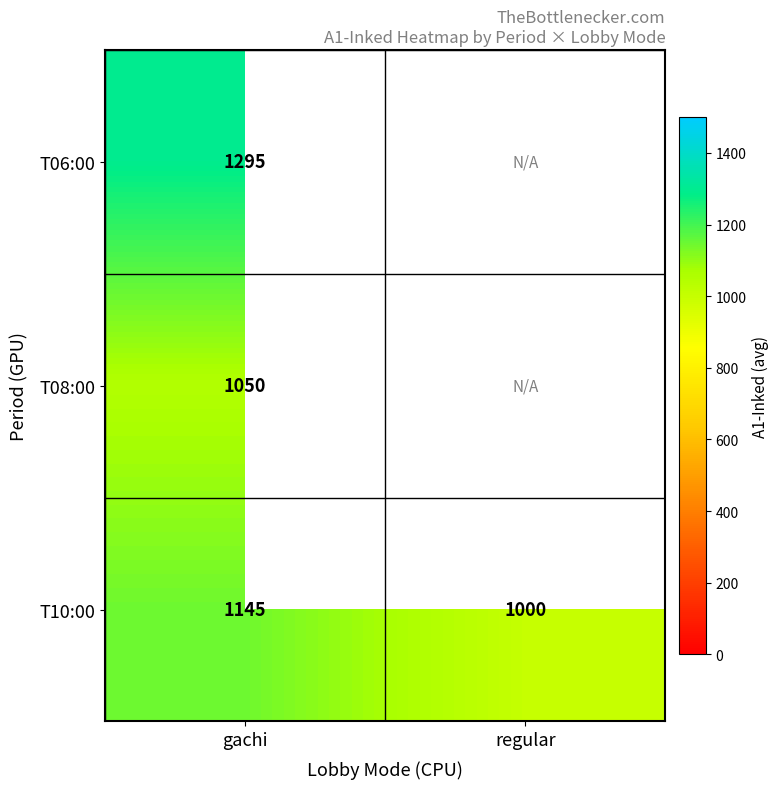

What is the spread (max minus min) of values at gachi?

245